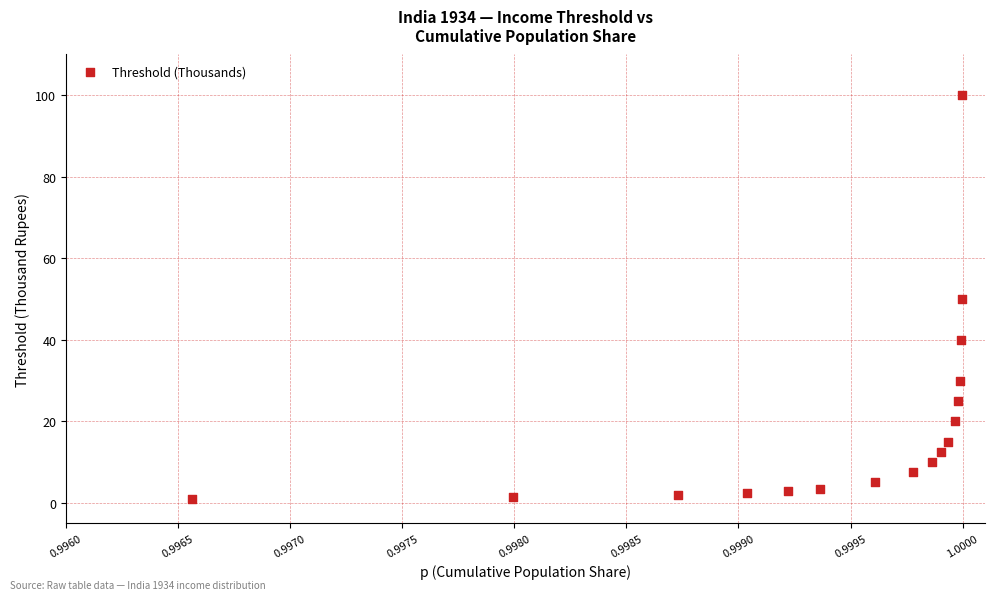

List the coordinates of all points as (Y, X) pairs, reading left to right.

(1.0, 1.0)  (1.5, 1.0)  (2.0, 1.0)  (2.5, 1.0)  (3.0, 1.0)  (3.5, 1.0)  (5.0, 1.0)  (7.5, 1.0)  (10.0, 1.0)  (12.5, 1.0)  (15.0, 1.0)  (20.0, 1.0)  (25.0, 1.0)  (30.0, 1.0)  (40.0, 1.0)  (50.0, 1.0)  (100.0, 1.0)